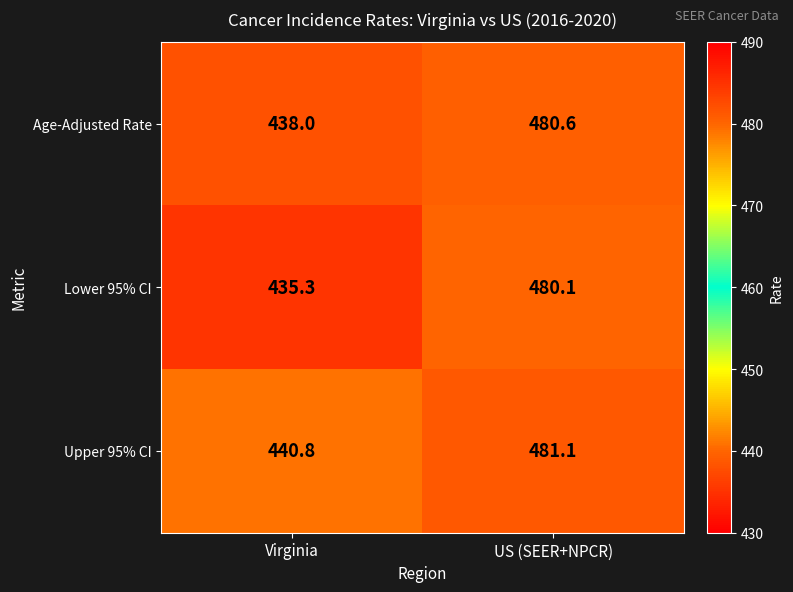

What is the sum of all Lower 95% CI values?

915.4